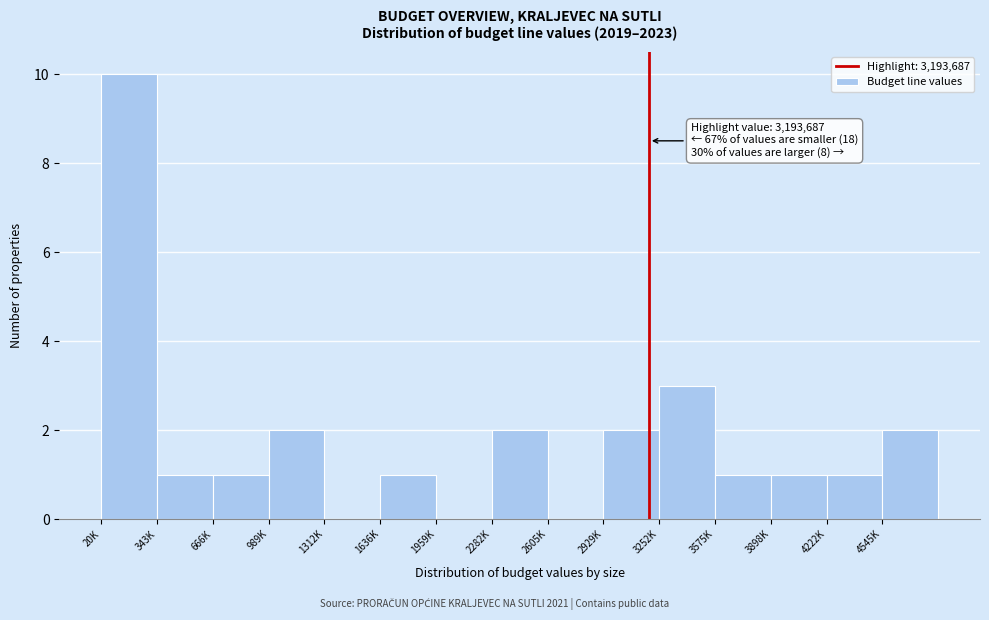

Reading left to right, what are all the values shown in this chart?

20K=10	343K=1	666K=1	989K=2	1312K=0	1636K=1	1959K=0	2282K=2	2605K=0	2929K=2	3252K=3	3575K=1	3898K=1	4222K=1	4545K=2